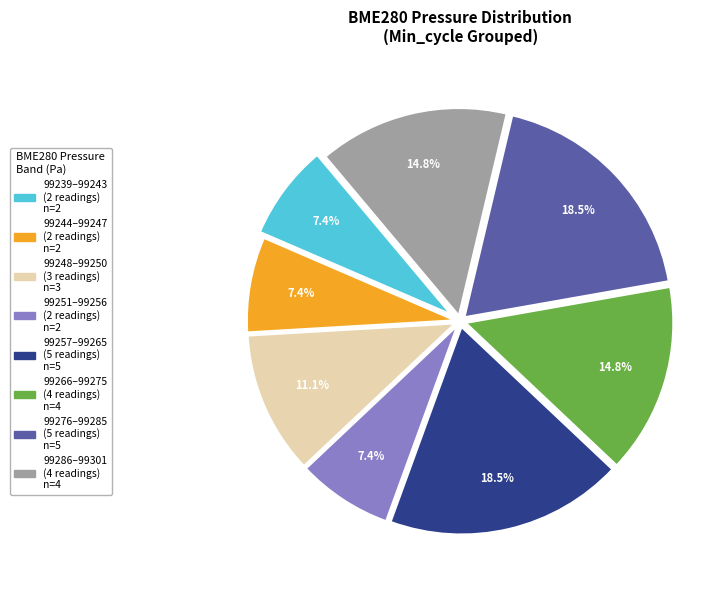

Is there any slice that represents more than half of the pie?

No